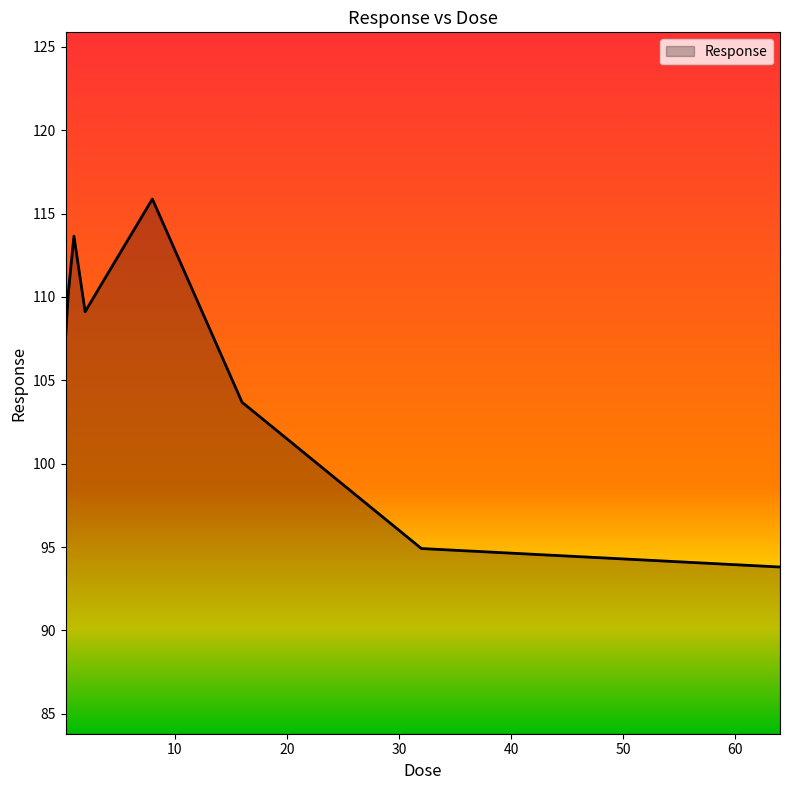

How many lines are shown in the chart?

1